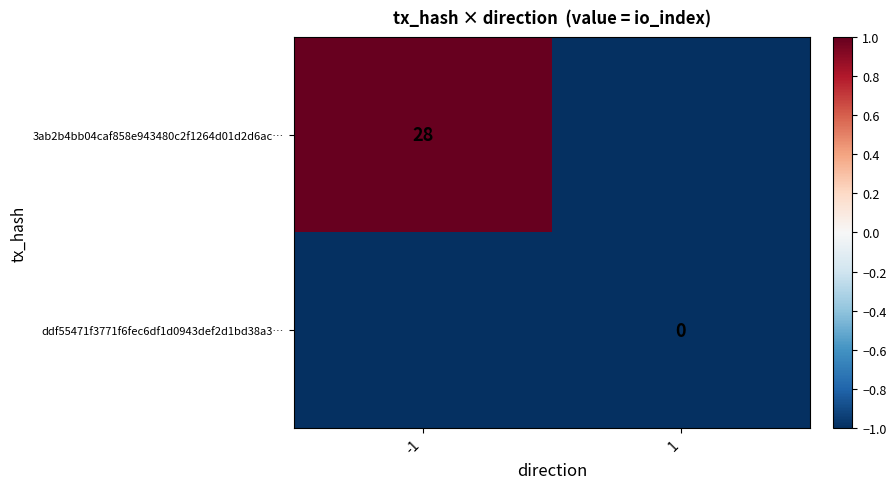

Is the value of 3ab2b4bb04caf858e943480c2f1264d01d2d6ac… at -1 greater than the value of ddf55471f3771f6fec6df1d0943def2d1bd38a3… at 1?

Yes